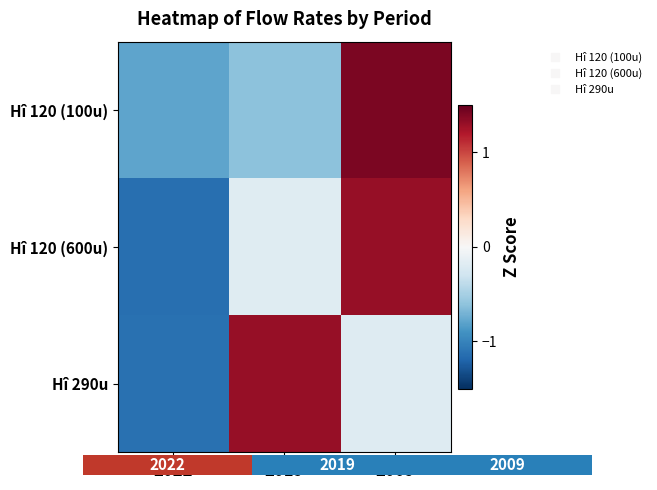

What is the minimum value shown in the chart?

-1.1